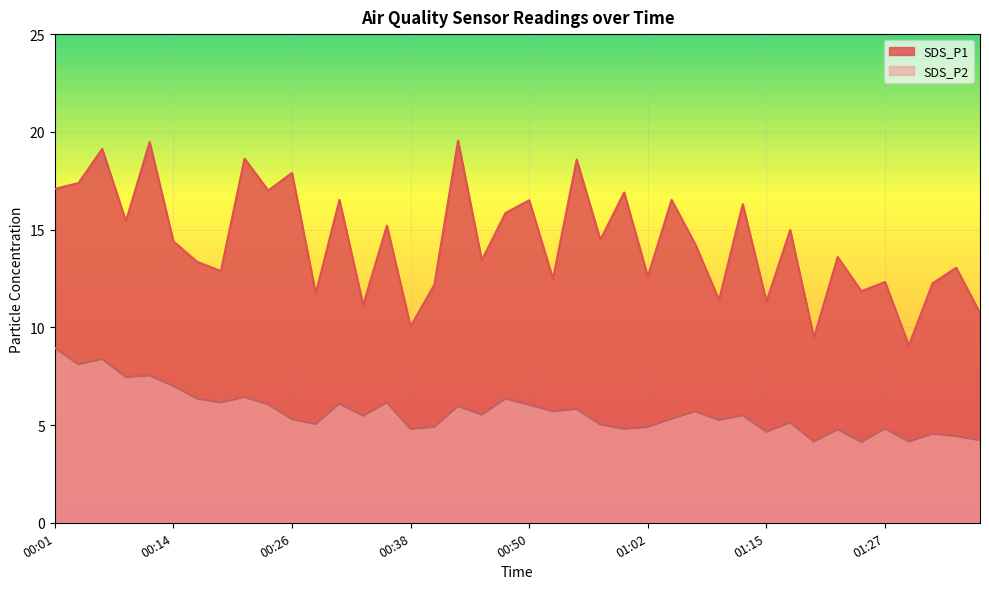

True or false: SDS_P2 and SDS_P1 cross at least once.

False